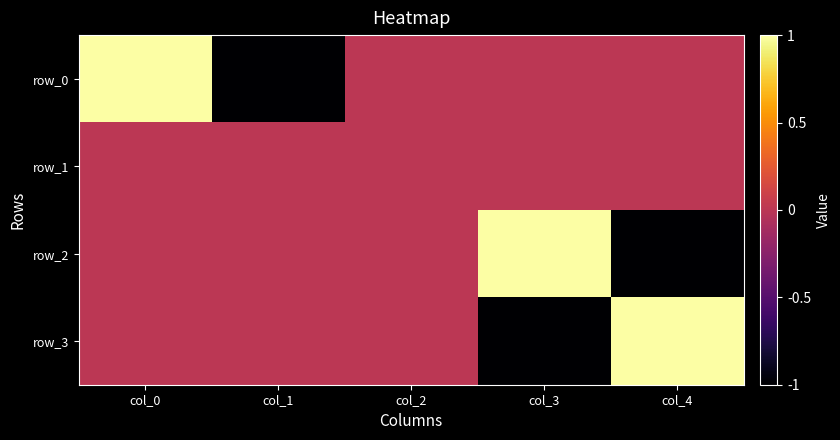

What is the difference between the second highest and minimum values in the row_3 series?

1